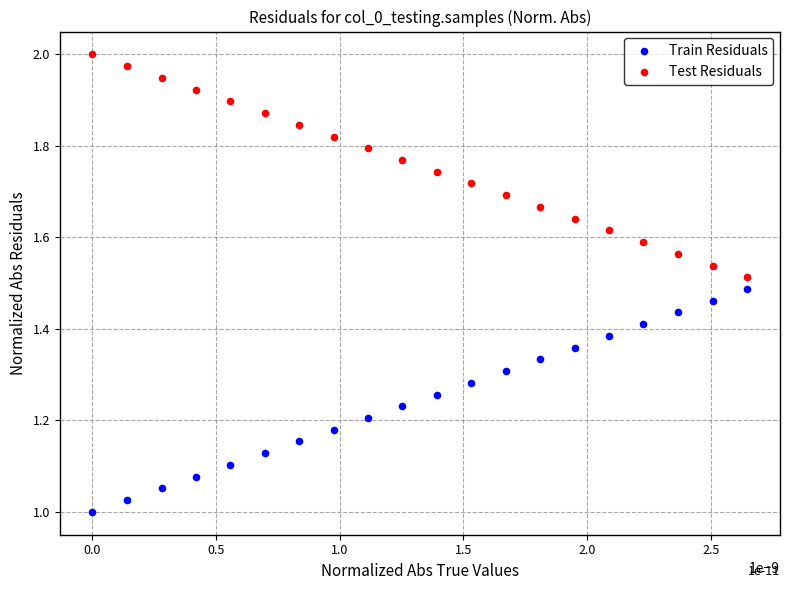

Which series contains the highest Y value?

Test Residuals